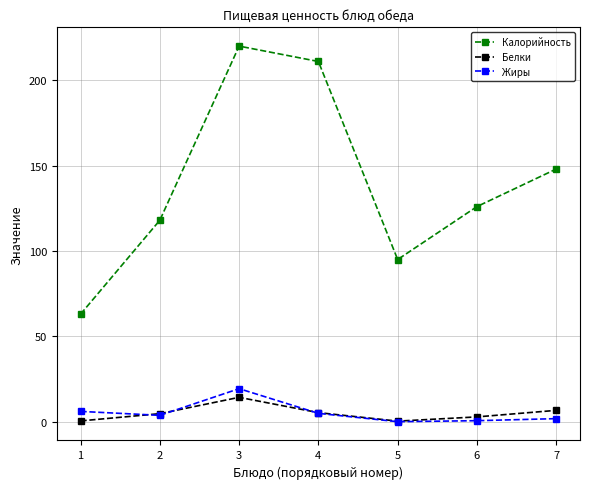

Which series has the largest range (max minus min)?

Калорийность